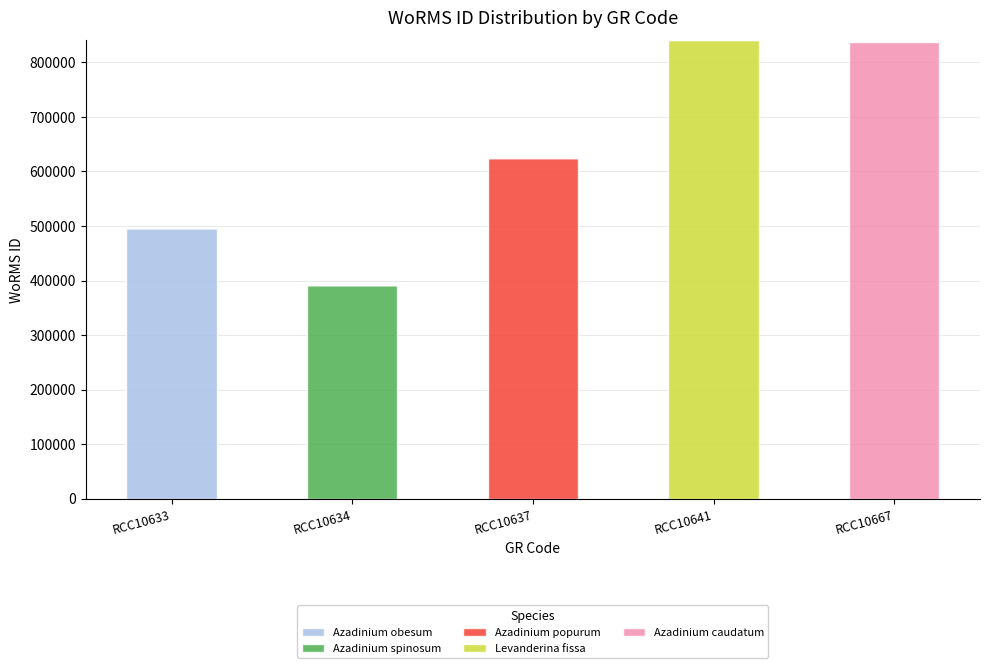

What is the sum of the Azadinium obesum values at RCC10633 and RCC10634?

495804